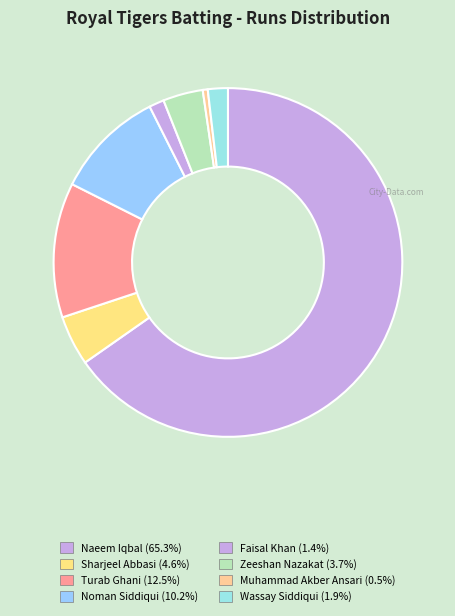

How many slices are in this pie chart?

8